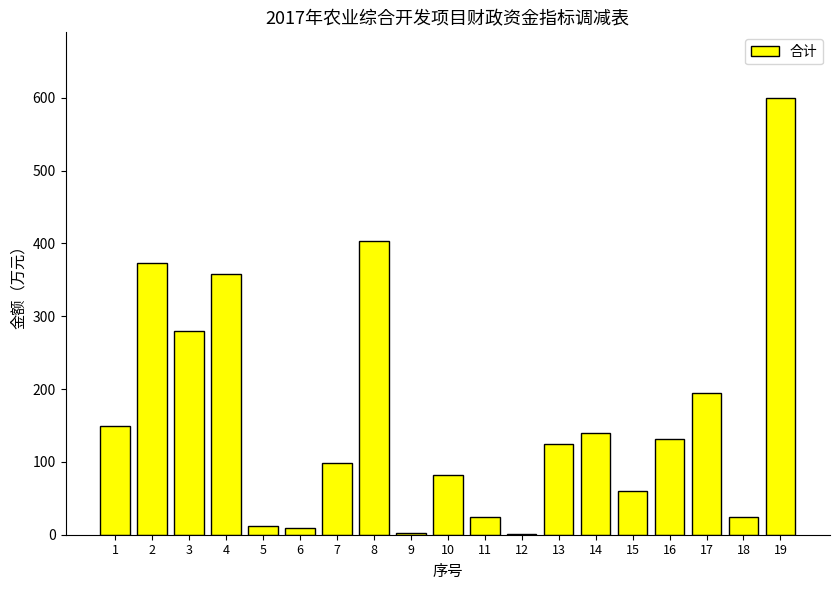

How many data points does each series have?

19